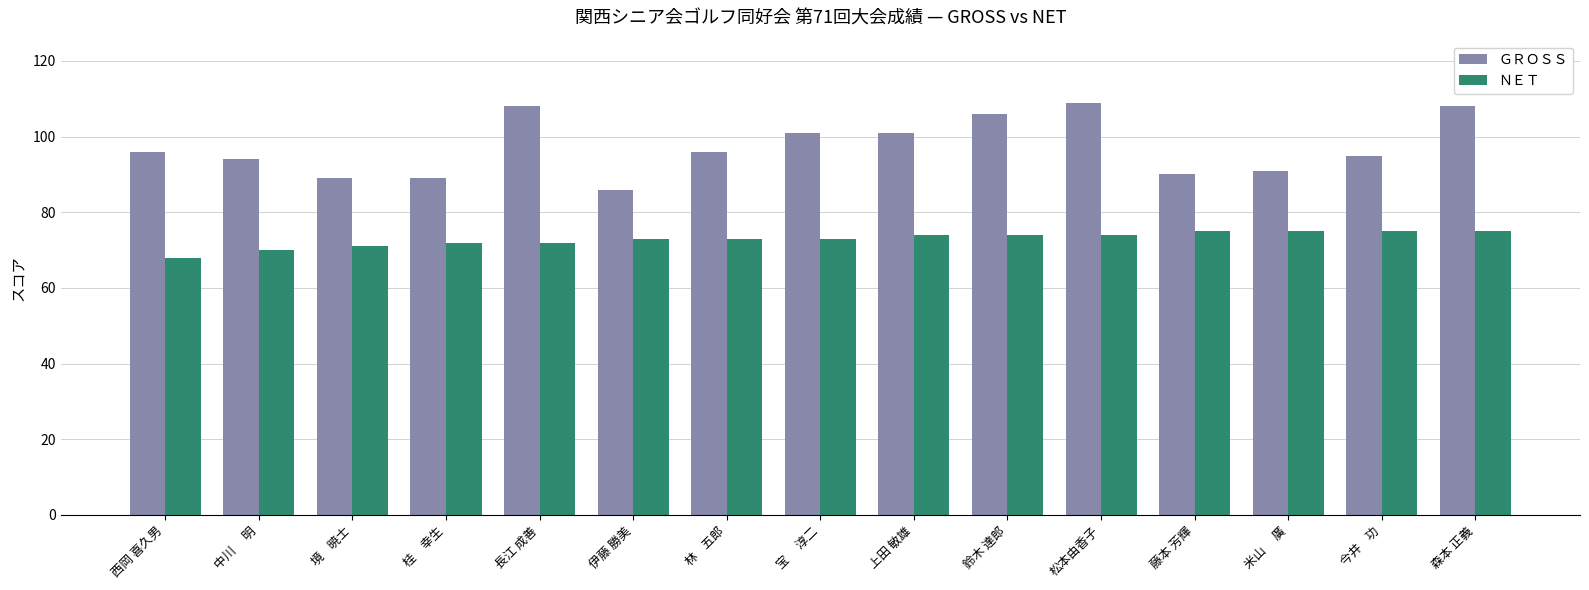

How many bars are there in each group?

2